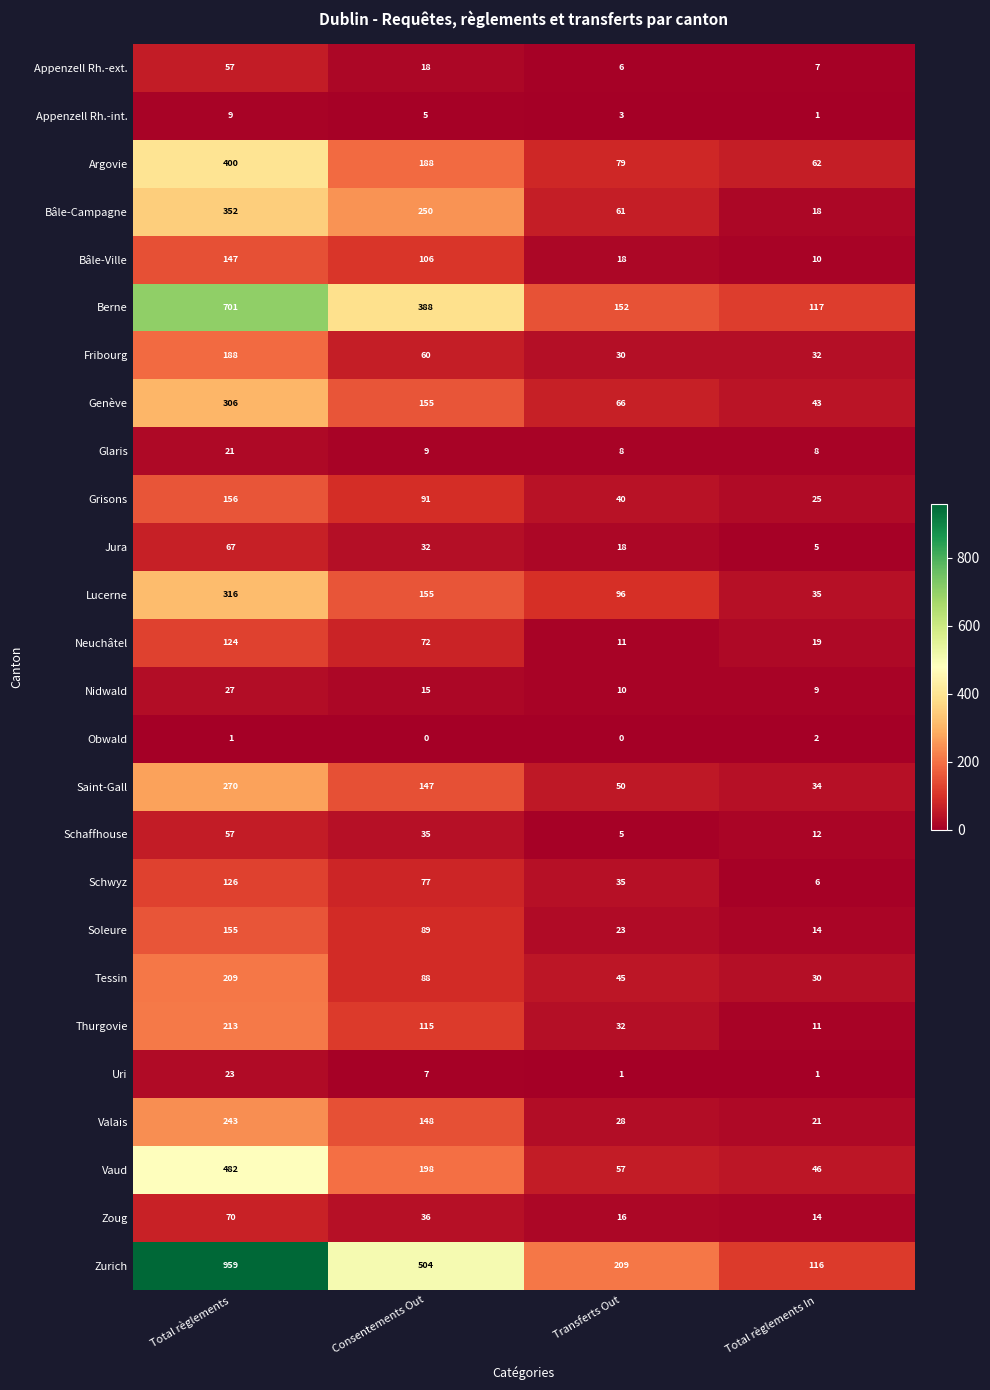

At which category is the sum across all series the highest?

Total règlements